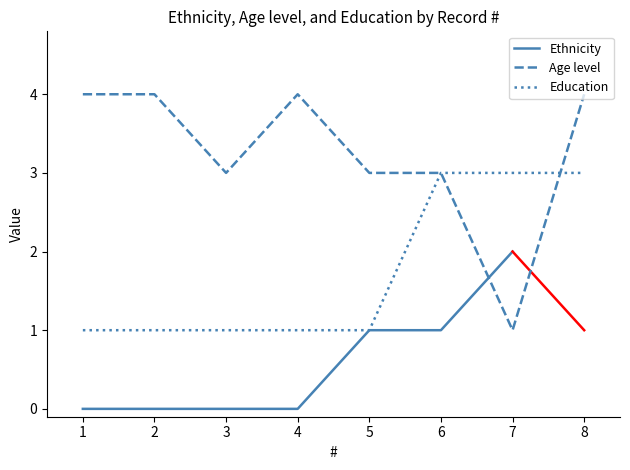

The Education series shows 1 at 4. True or false?

True